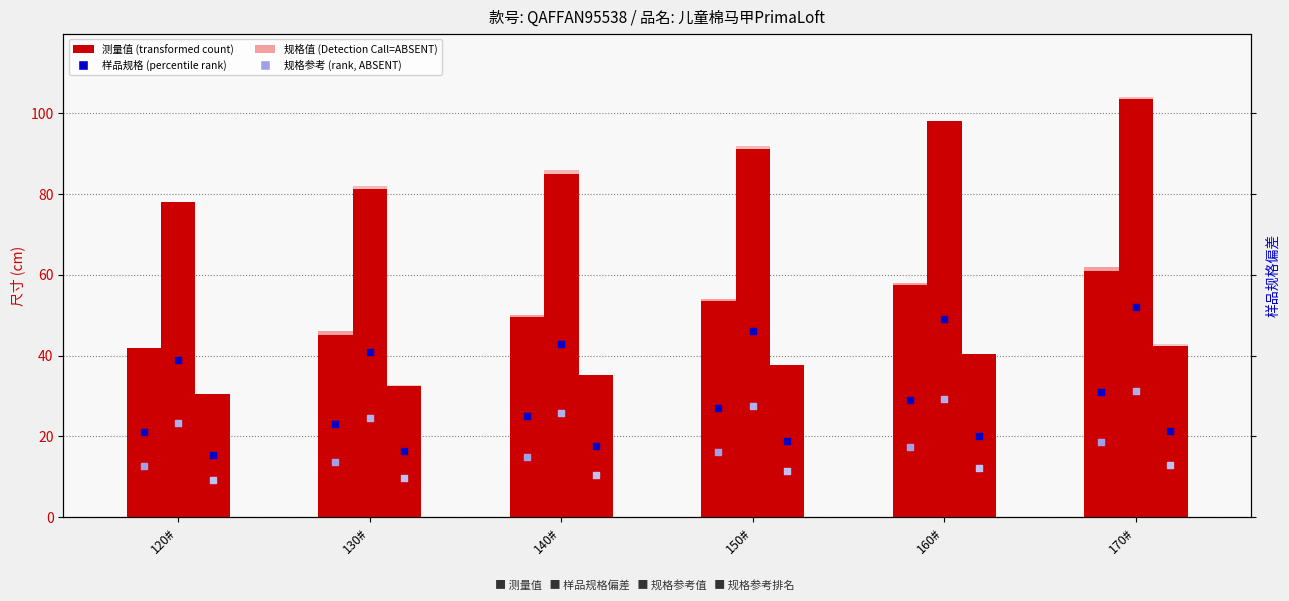

At which category is the sum across all series the highest?

170#